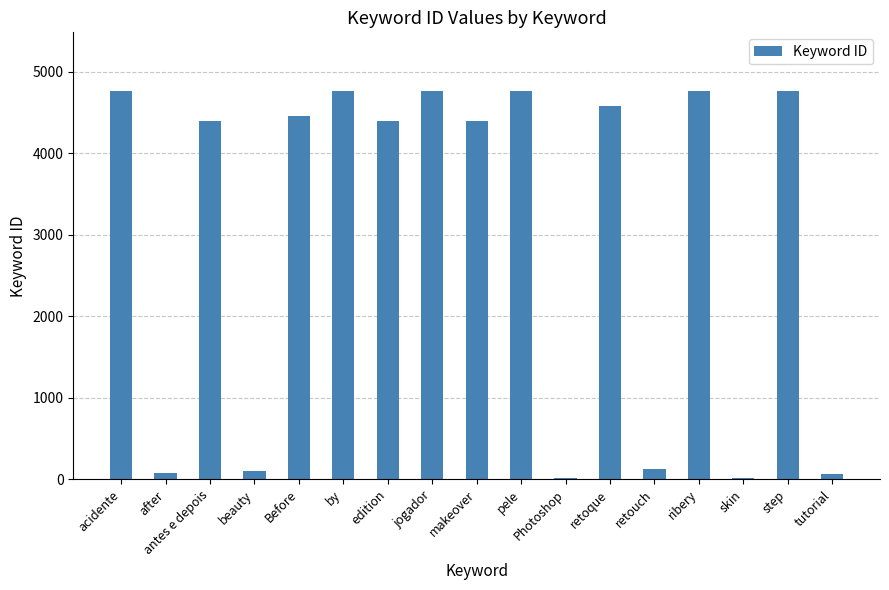

How many series are shown in this chart?

1